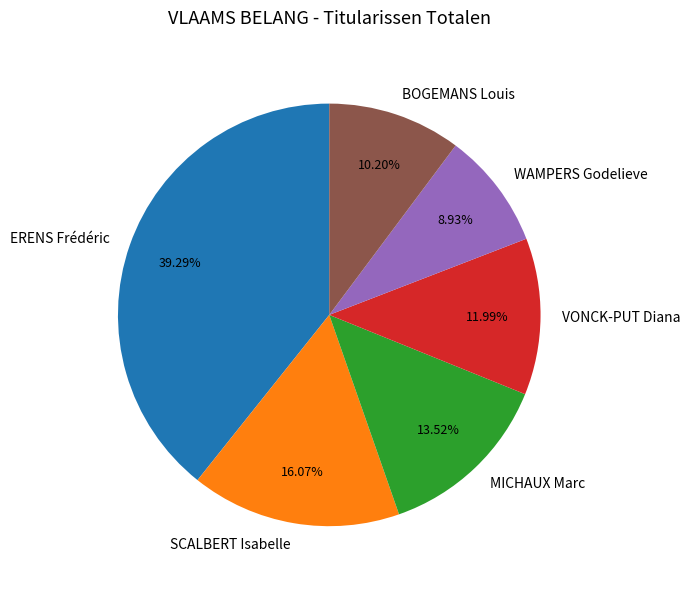

Which slice is the largest?

ERENS Frédéric